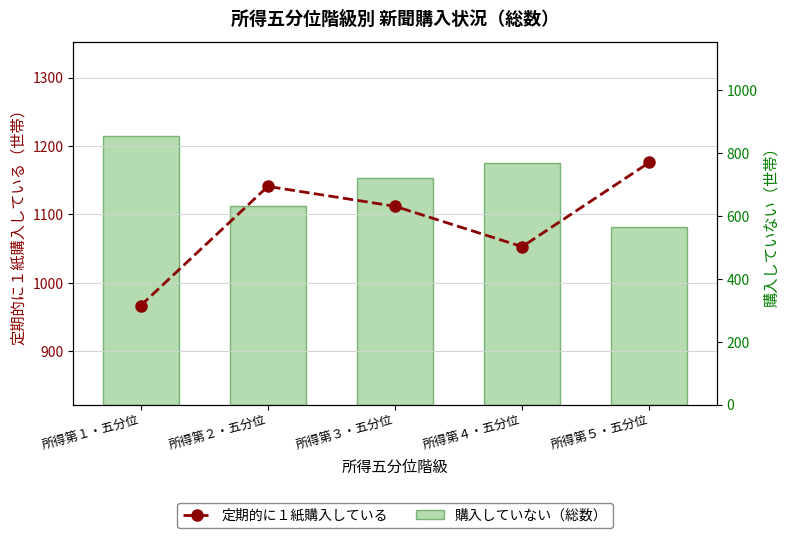

True or false: 定期的に１紙購入している has a value of 1176 at 所得第５・五分位.

True